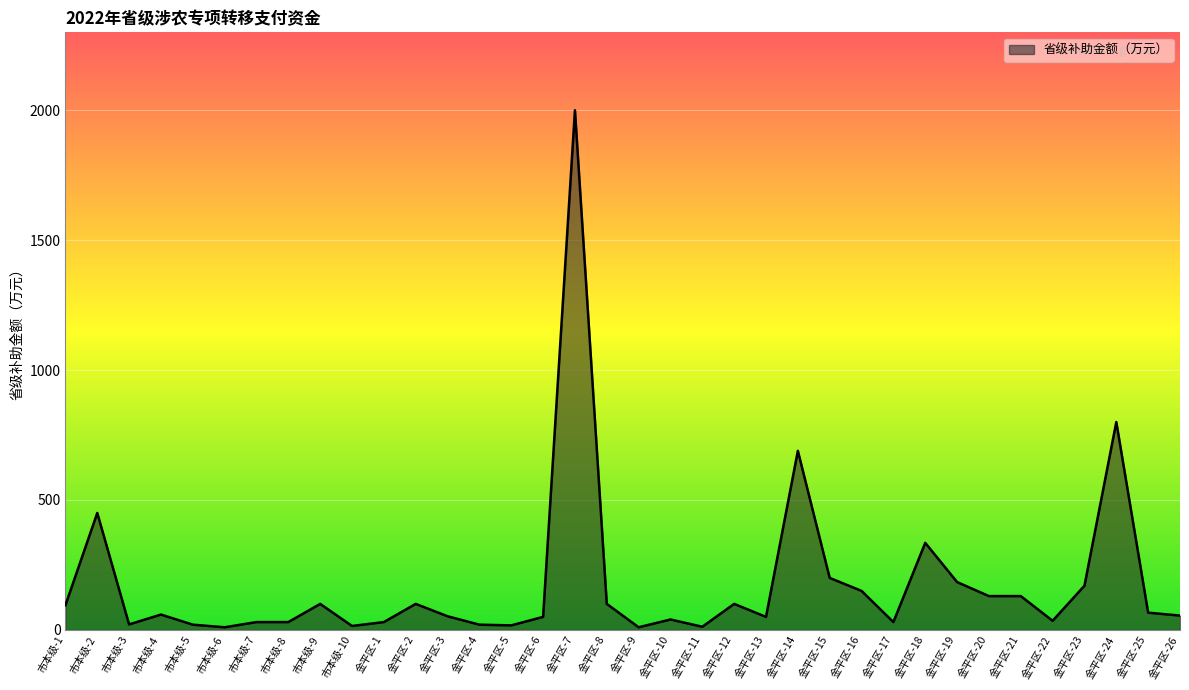

What is the change in value from 金平区-25 to 金平区-26?

-11.2